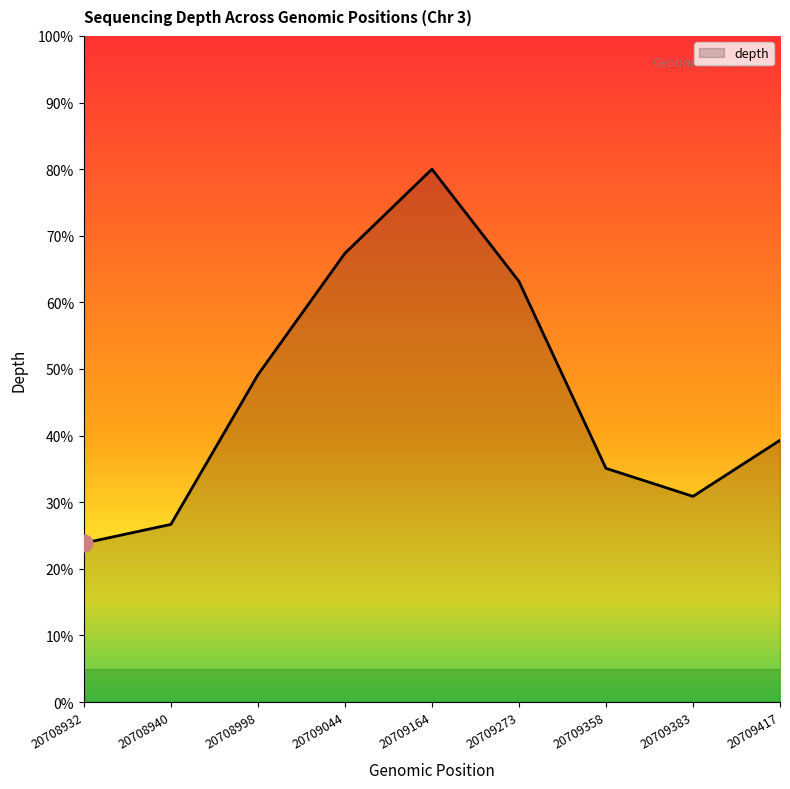

Which category has the lowest value across all series?

20708932